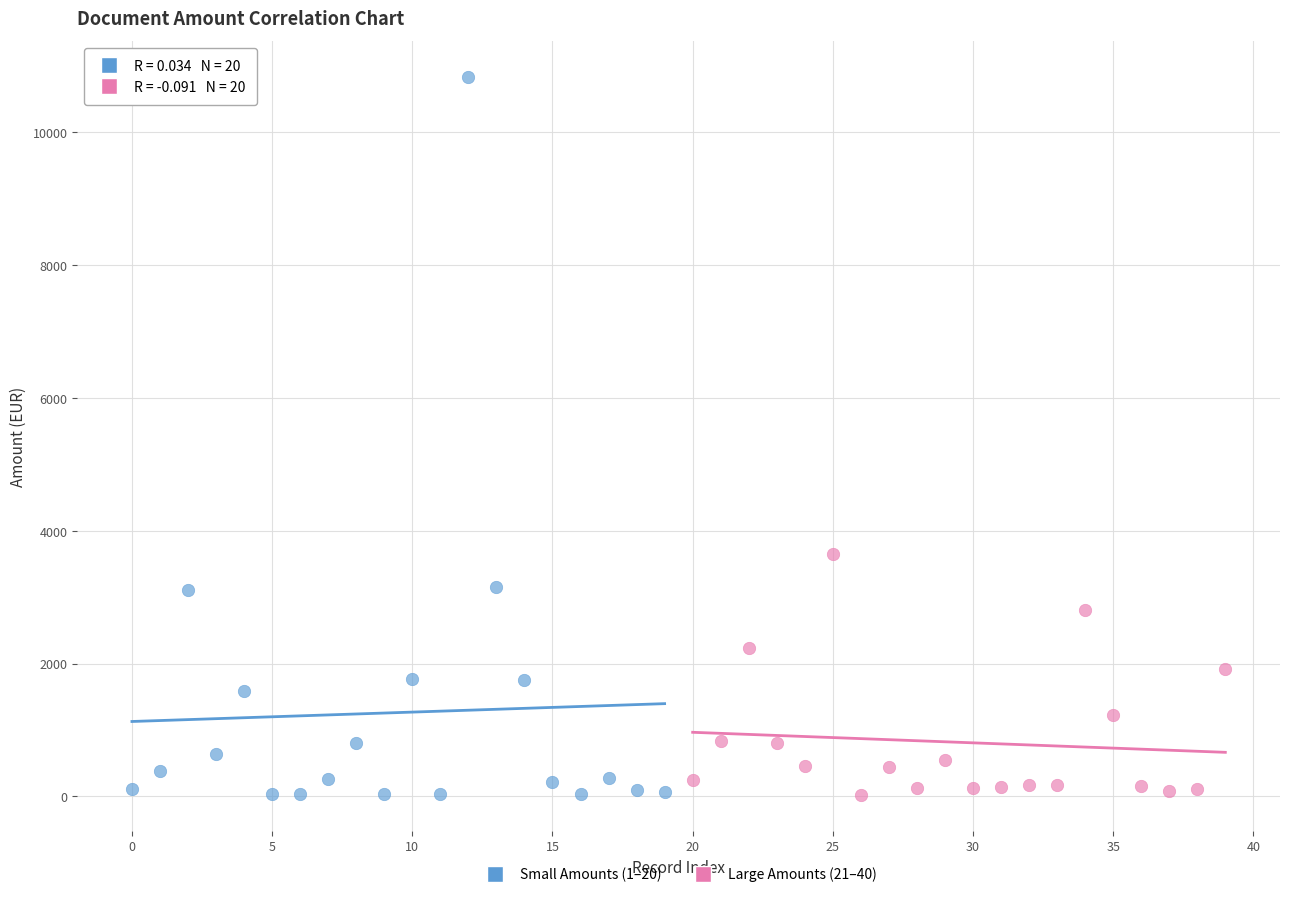

Which series has the largest Y range (max minus min)?

Small Amounts (1–20)